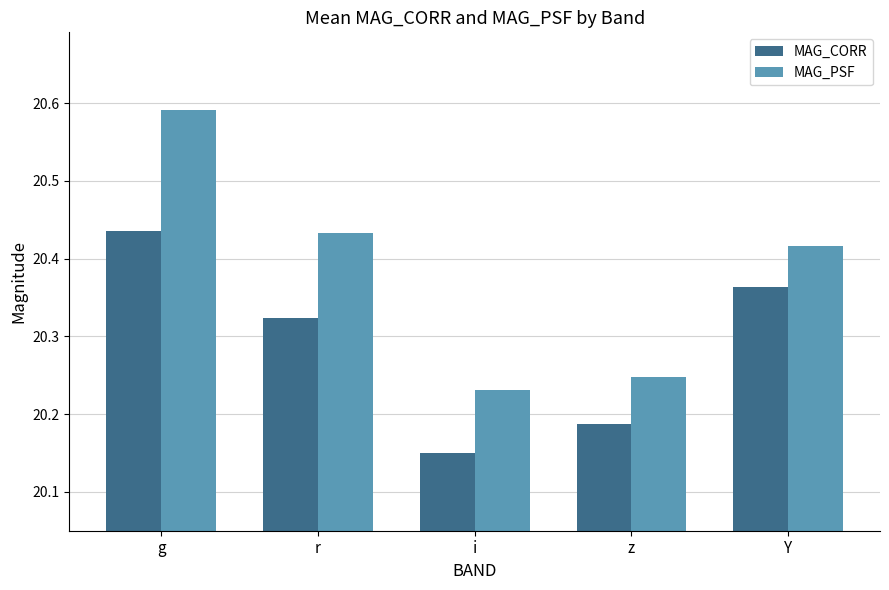

At g, list the series in order from smallest to largest.

MAG_CORR, MAG_PSF